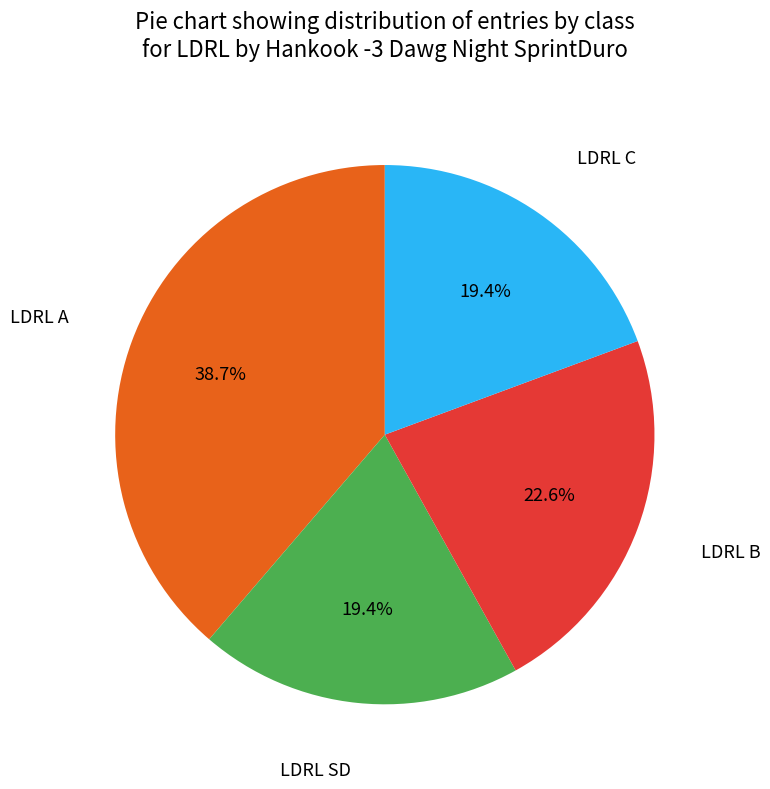

Does any single category account for the majority?

No